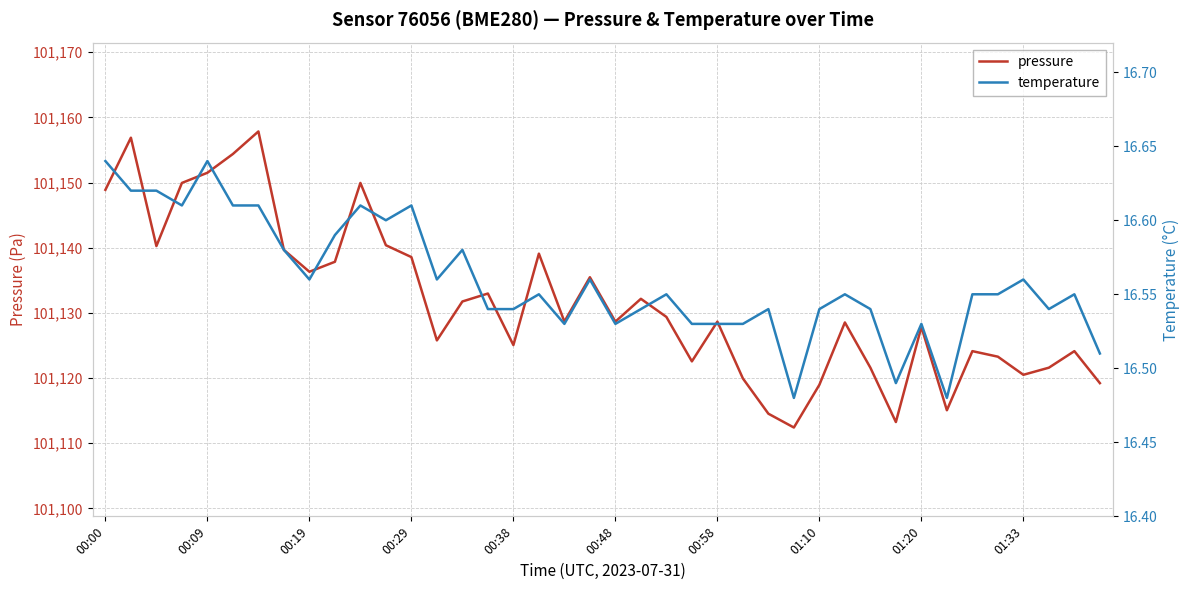

Where is temperature nearest to the value 16?

27